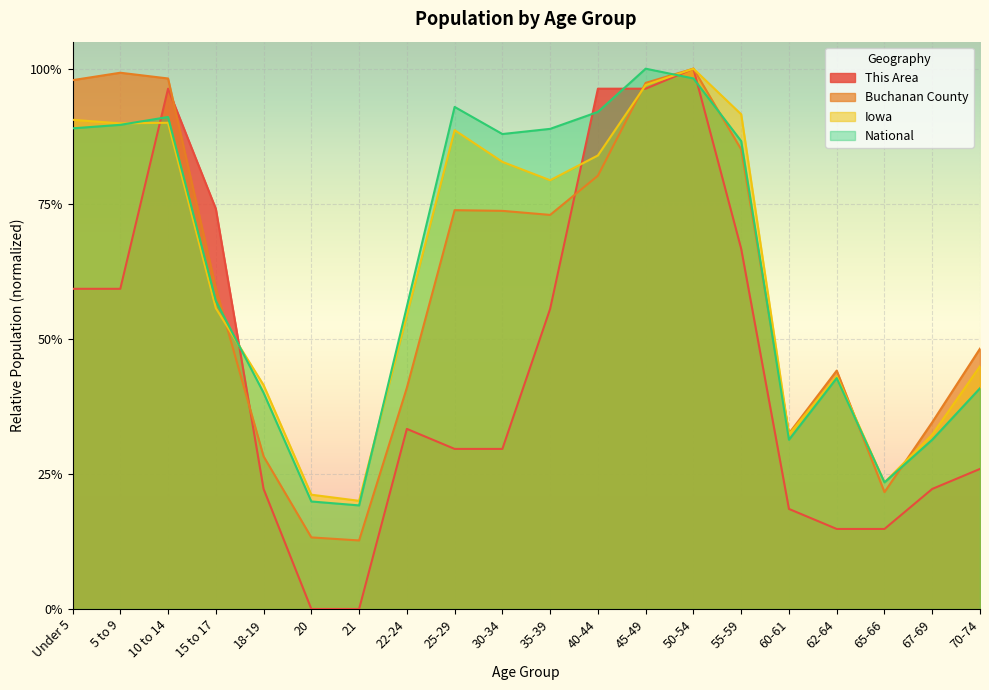

List the series in order of their peak value, lowest first.

This Area, Buchanan County, Iowa, National